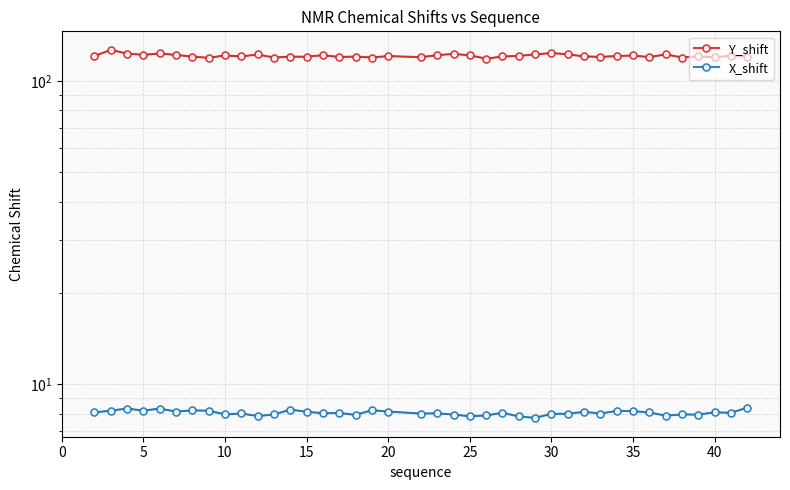

Reading left to right, list all the values displayed in this chart.

Y_shift: 120.9	126.7	123.3	122.0	123.3	122.0	120.5	119.3	121.6	120.6	122.4	119.6	120.4	120.3	121.8	120.1	120.4	119.6	120.9	119.9	121.7	123.0	121.6	118.5	120.5	121.1	122.4	123.7	122.5	120.6	120.2	120.9	121.5	120.0	122.5	119.6	120.7	119.9	121.2	120.5
X_shift: 8.1	8.2	8.3	8.2	8.3	8.1	8.2	8.2	8.0	8.0	7.9	8.0	8.3	8.1	8.0	8.0	7.9	8.2	8.1	8.0	8.0	8.0	7.8	7.9	8.1	7.8	7.8	8.0	8.0	8.1	8.0	8.2	8.2	8.1	7.9	8.0	7.9	8.1	8.1	8.4